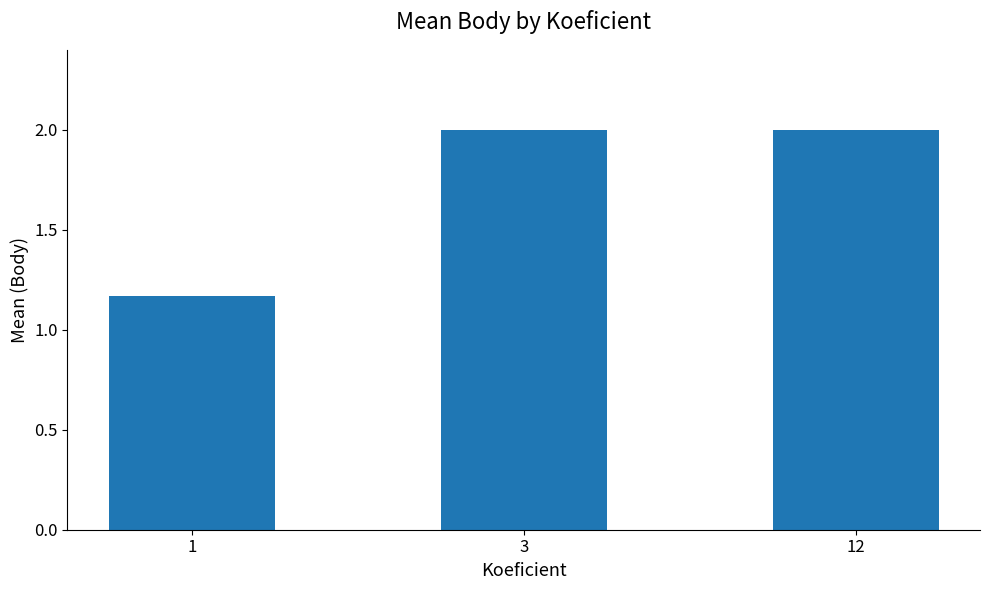

What is the greatest value displayed?

2.0